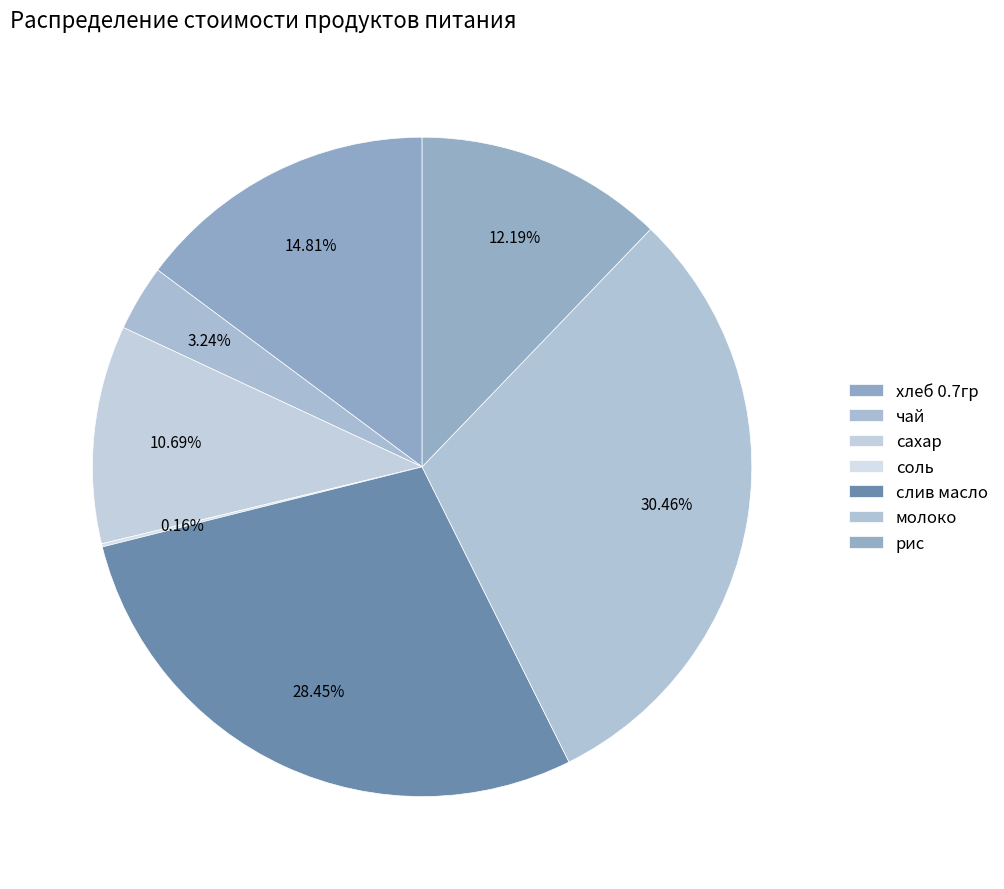

To the nearest percent, what is the combined percentage of сахар and рис?

23%